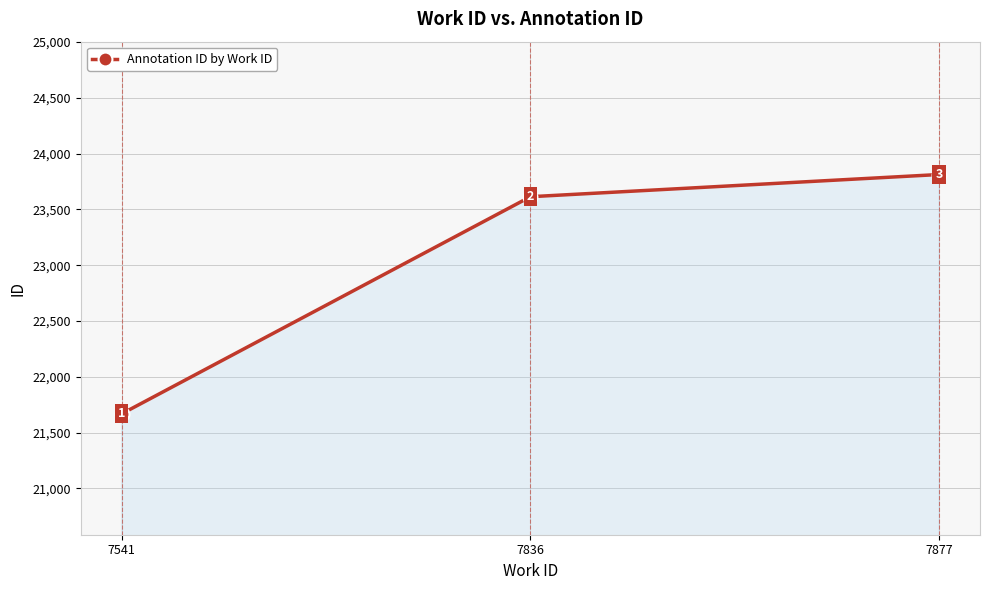

Does the chart display data point markers on the line(s)?

Yes